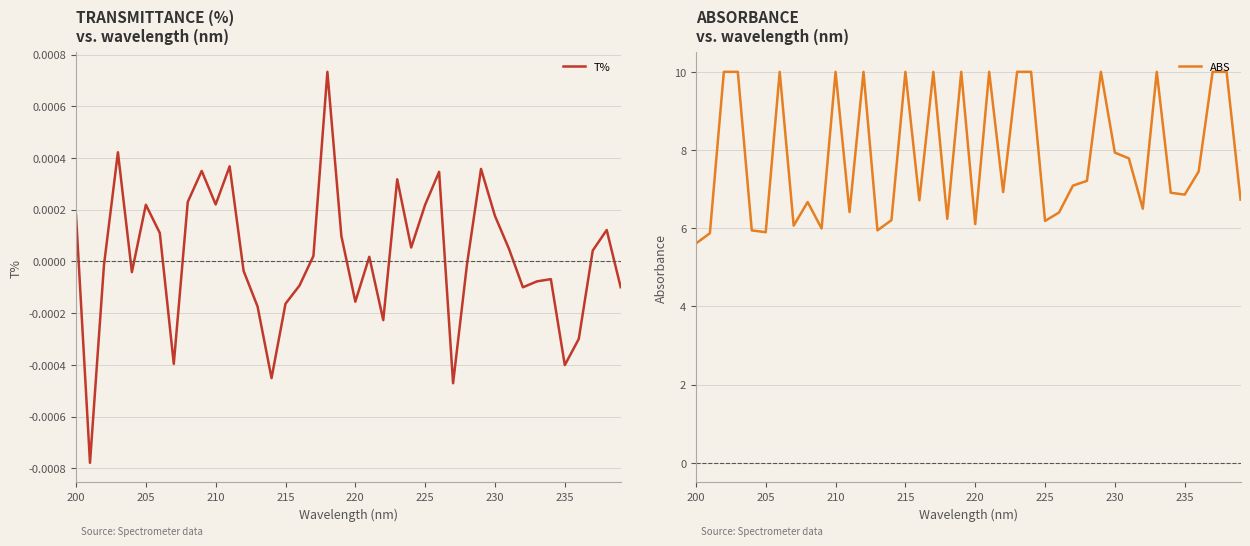

Reading right to left, transcribe all the data shown in this chart.

T%: -0.0	0.0	0.0	-0.0	-0.0	-0.0	-0.0	-0.0	0.0	0.0	0.0	-0.0	-0.0	0.0	0.0	0.0	0.0	-0.0	0.0	-0.0	0.0	0.0	0.0	-0.0	-0.0	-0.0	-0.0	-0.0	0.0	0.0	0.0	0.0	-0.0	0.0	0.0	-0.0	0.0	-0.0	-0.0	0.0
ABS: 6.7	10.0	10.0	7.5	6.9	6.9	10.0	6.5	7.8	7.9	10.0	7.2	7.1	6.4	6.2	10.0	10.0	6.9	10.0	6.1	10.0	6.2	10.0	6.7	10.0	6.2	5.9	10.0	6.4	10.0	6.0	6.7	6.1	10.0	5.9	5.9	10.0	10.0	5.9	5.6